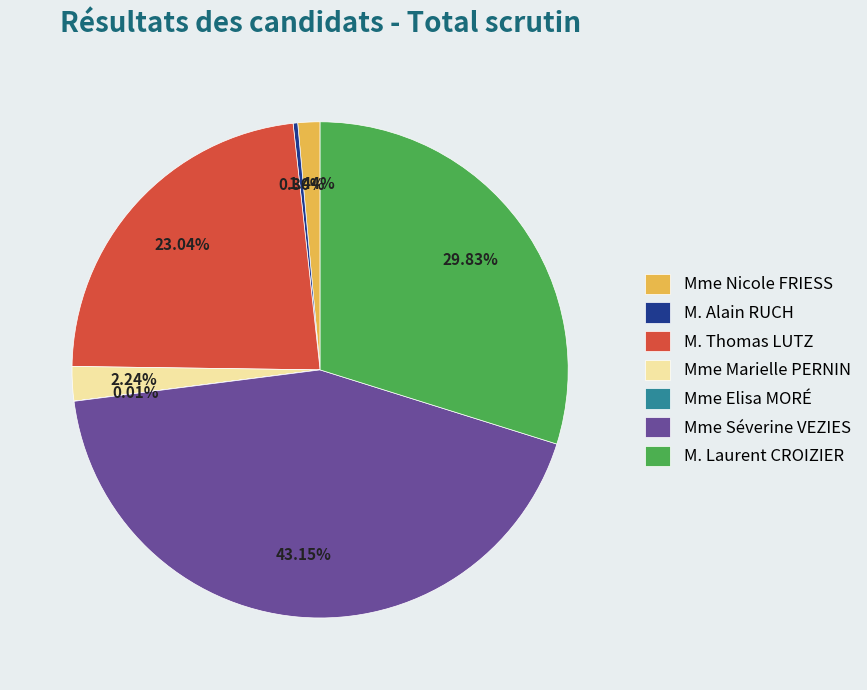

Is it true that M. Laurent CROIZIER is 30% of the pie?

True